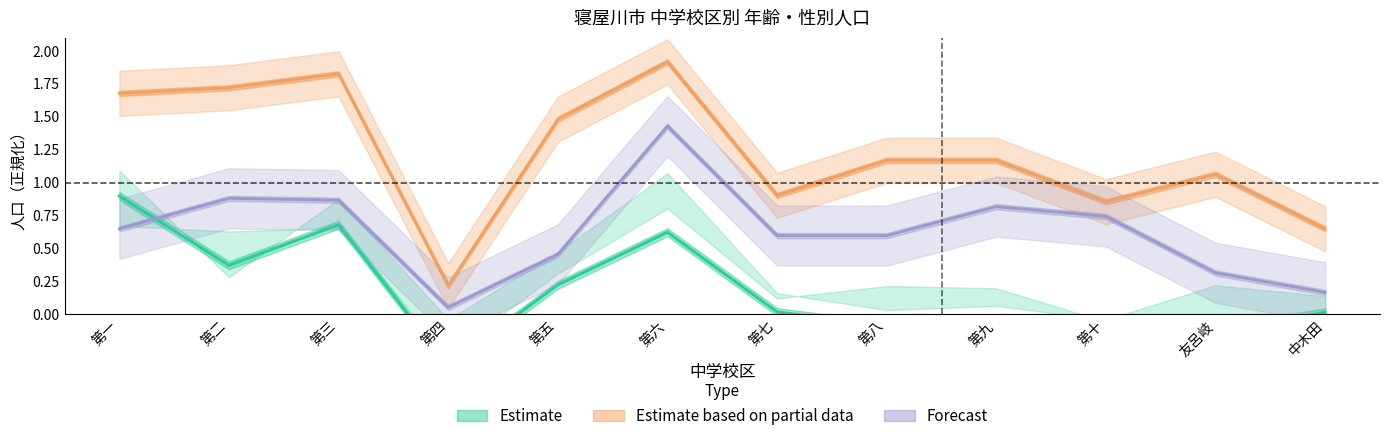

What is the spread (max minus min) of values at 中木田?

0.6